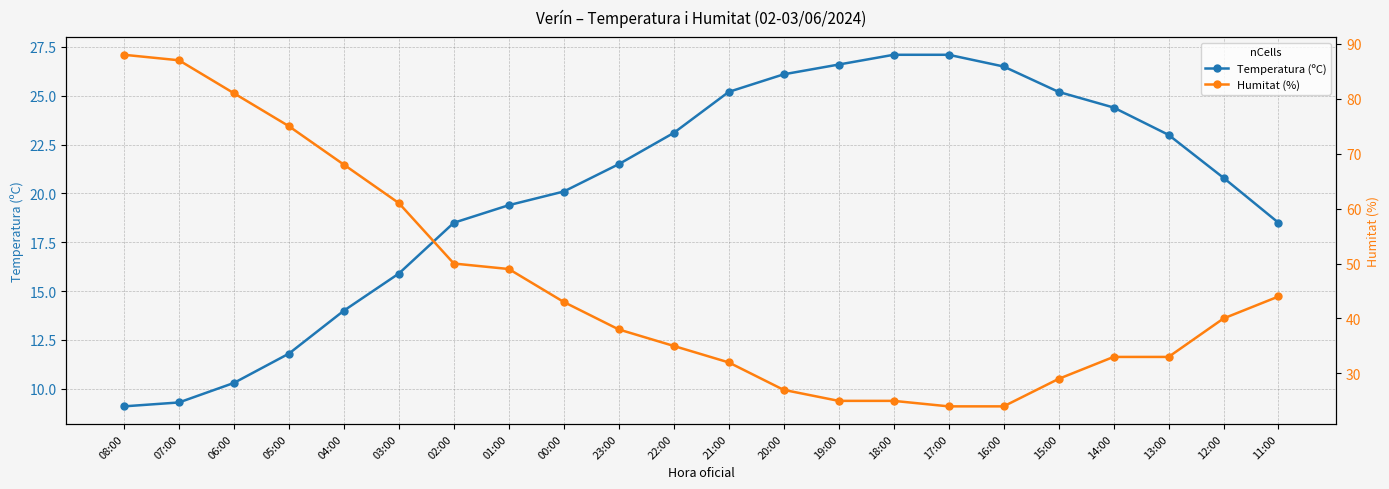

List the series in order of their peak value, lowest first.

Temperatura (ºC), Humitat (%)